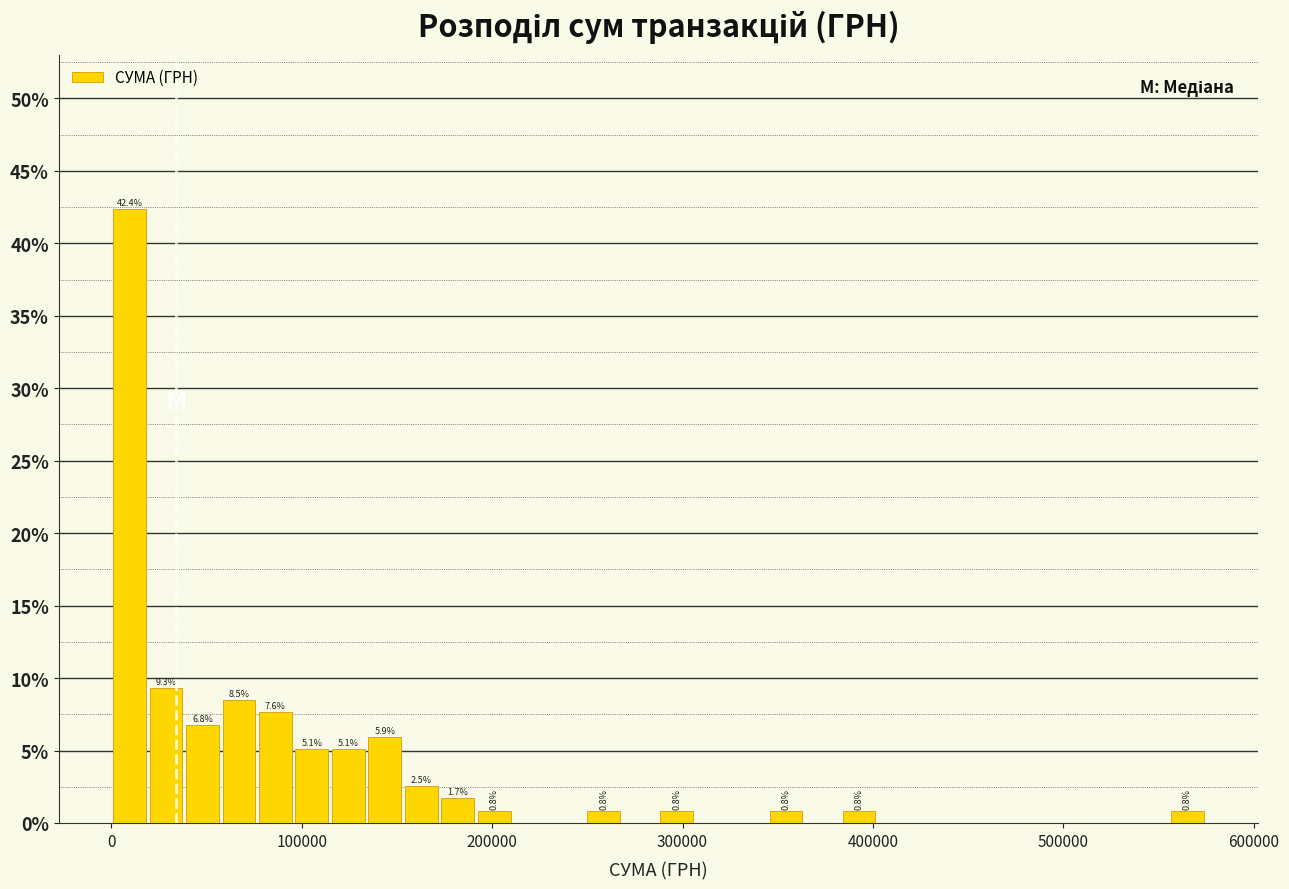

Read against the x-axis, roughly where is the centre of the tallest bar?

10000